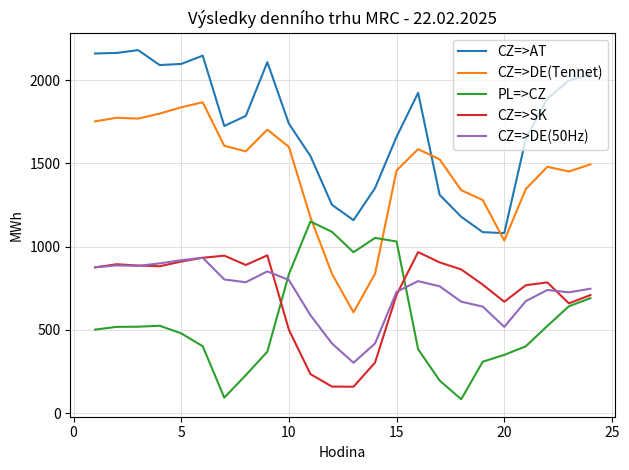

What is the average value of the CZ=>AT series?

1721.9